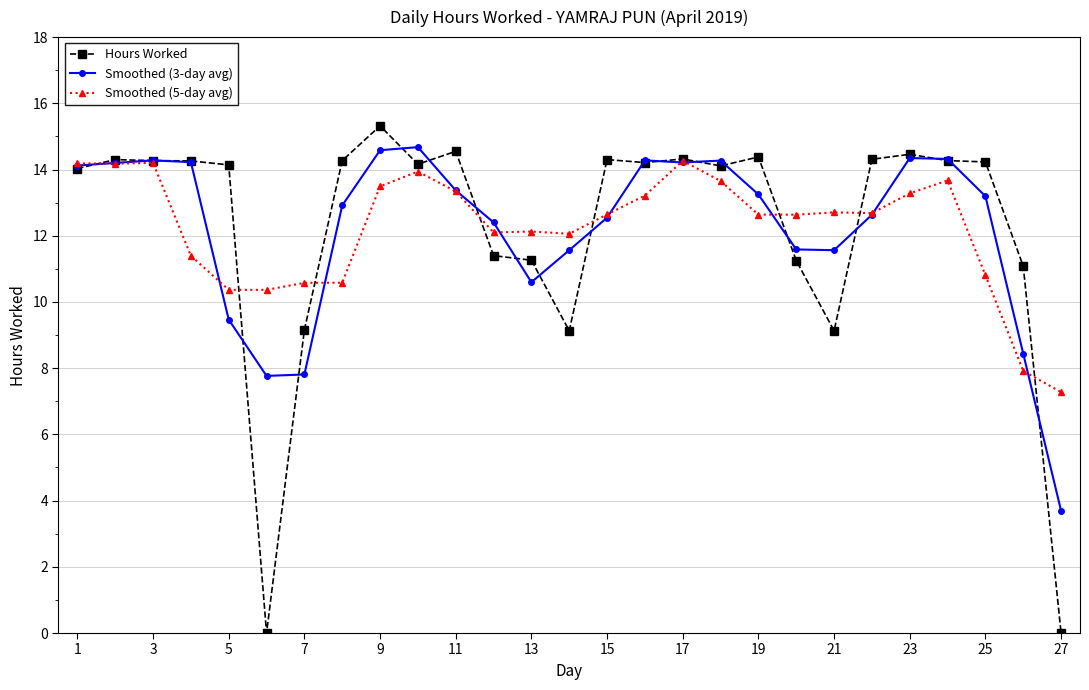

At how many categories does at least one series exceed 4?

27